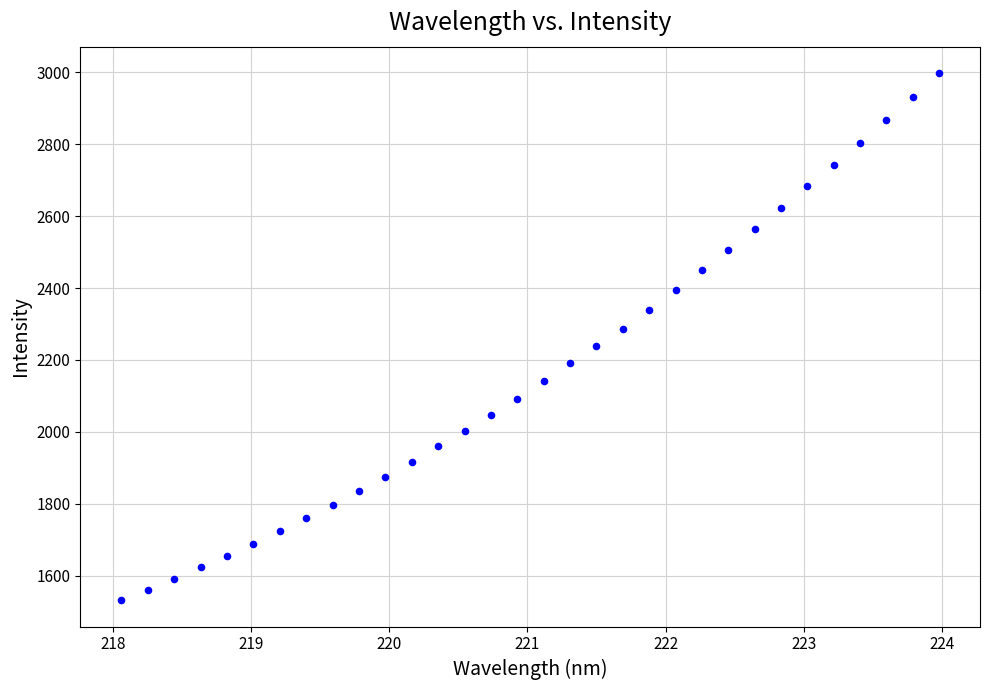

What is the range of Y values (max minus min)?

1466.7